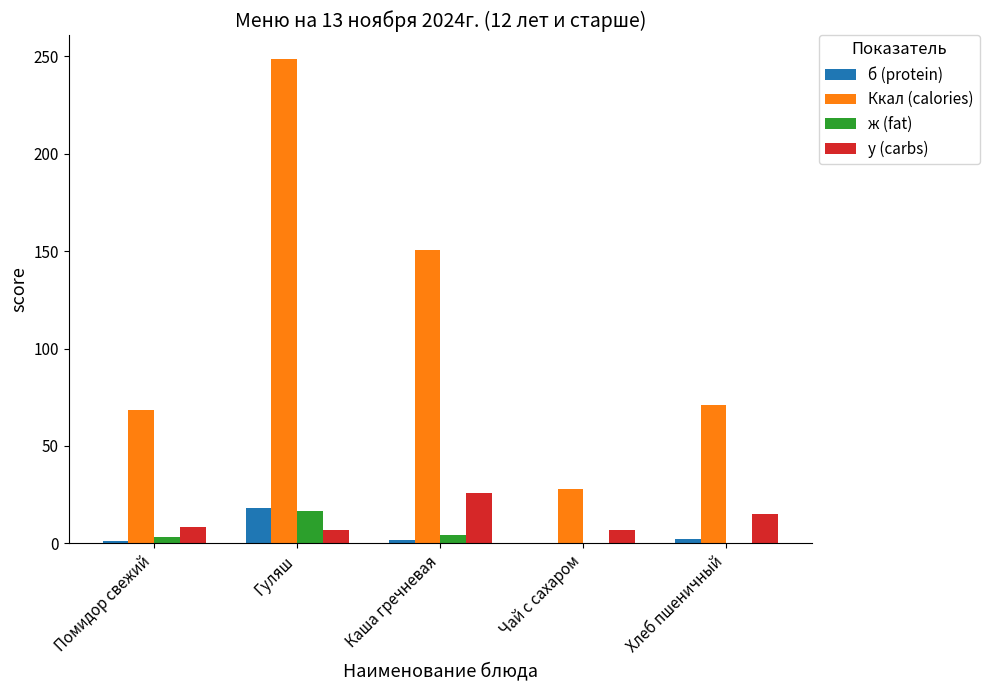

Which series changed the most between Помидор свежий and Каша гречневая?

Ккал (calories)